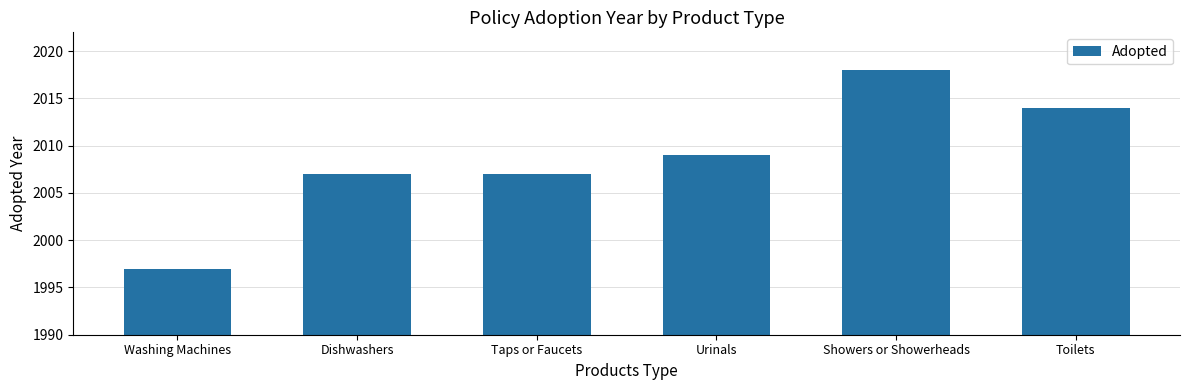

True or false: the data shows 2014 at Toilets.

True